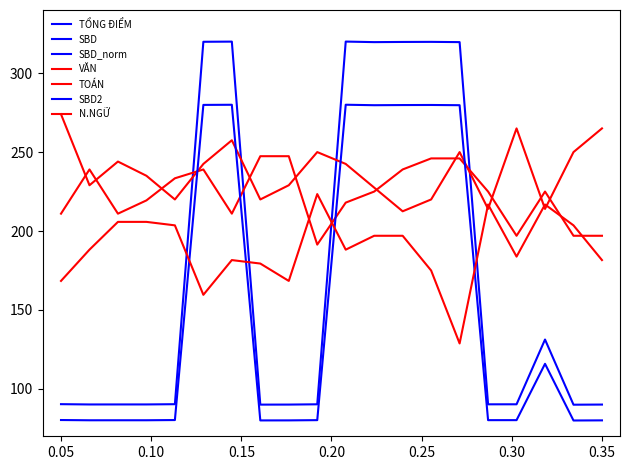

Is the value of TOAN at 7 greater than the value of SBD at 12?

No